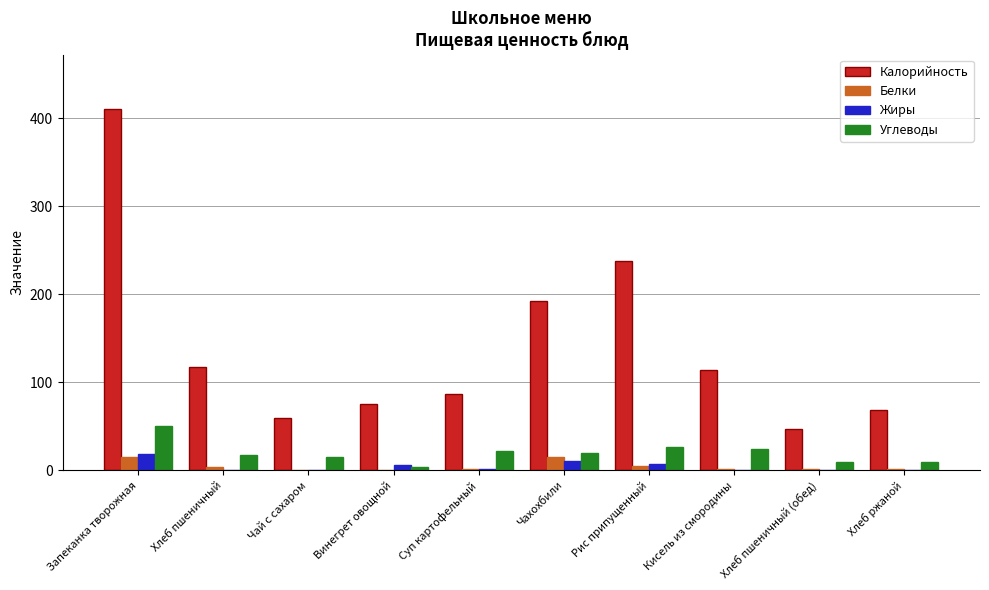

Read the Белки value at Хлеб пшеничный (обед).

1.6